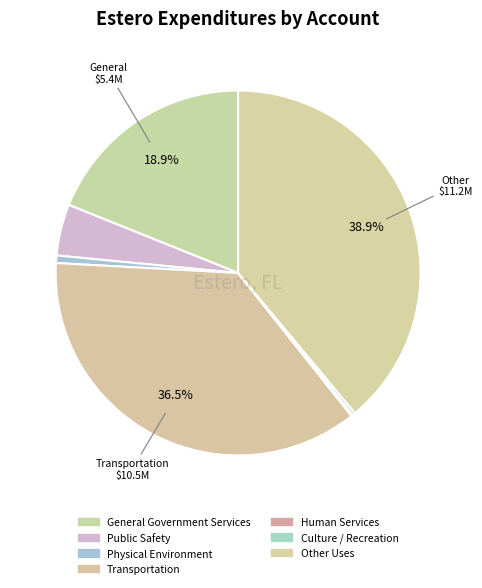

What portion of the pie excludes Transportation?

63.5%